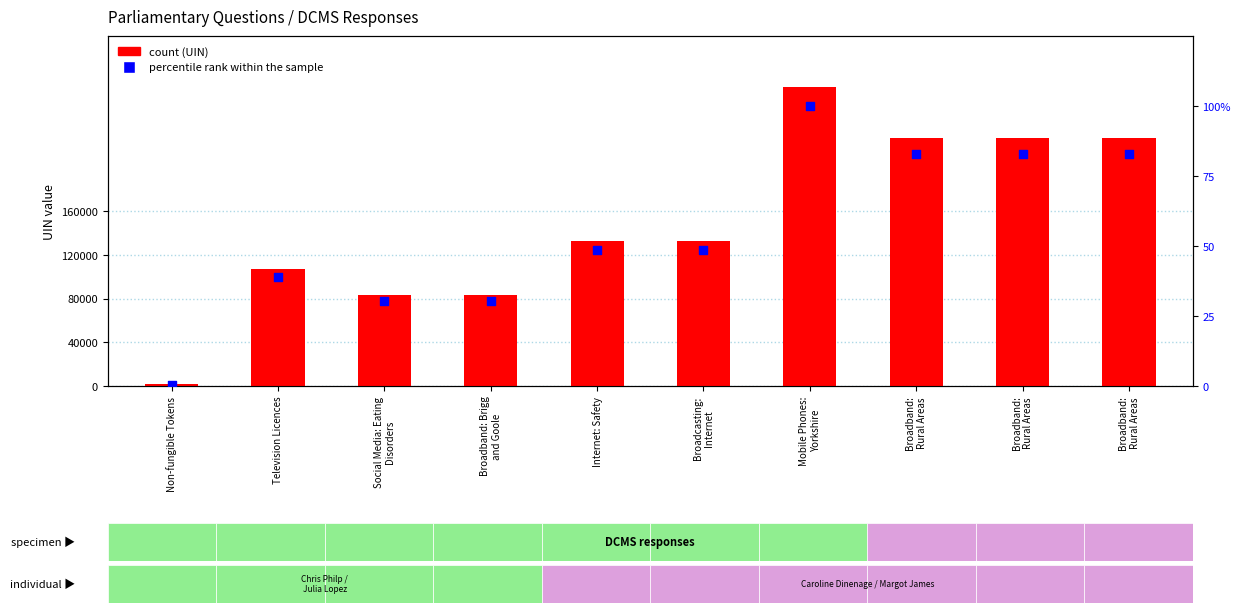

Which series reaches the maximum Y coordinate?

count